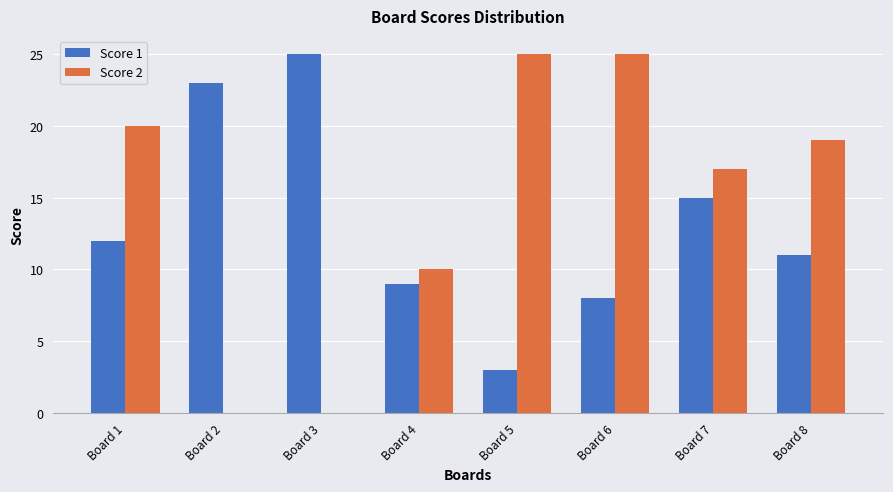

How many groups of bars are there?

8